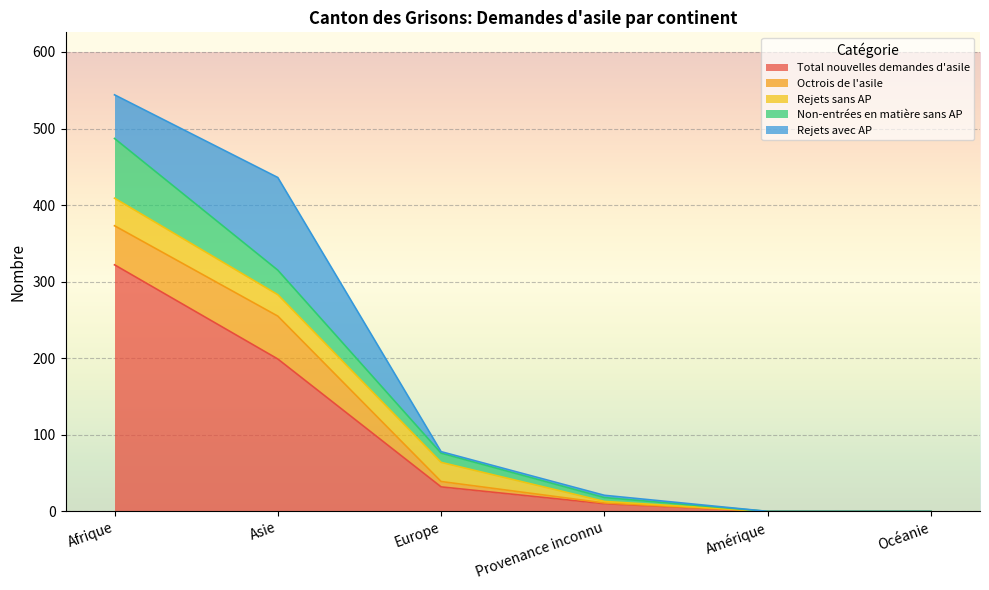

What is the greatest value displayed?

322